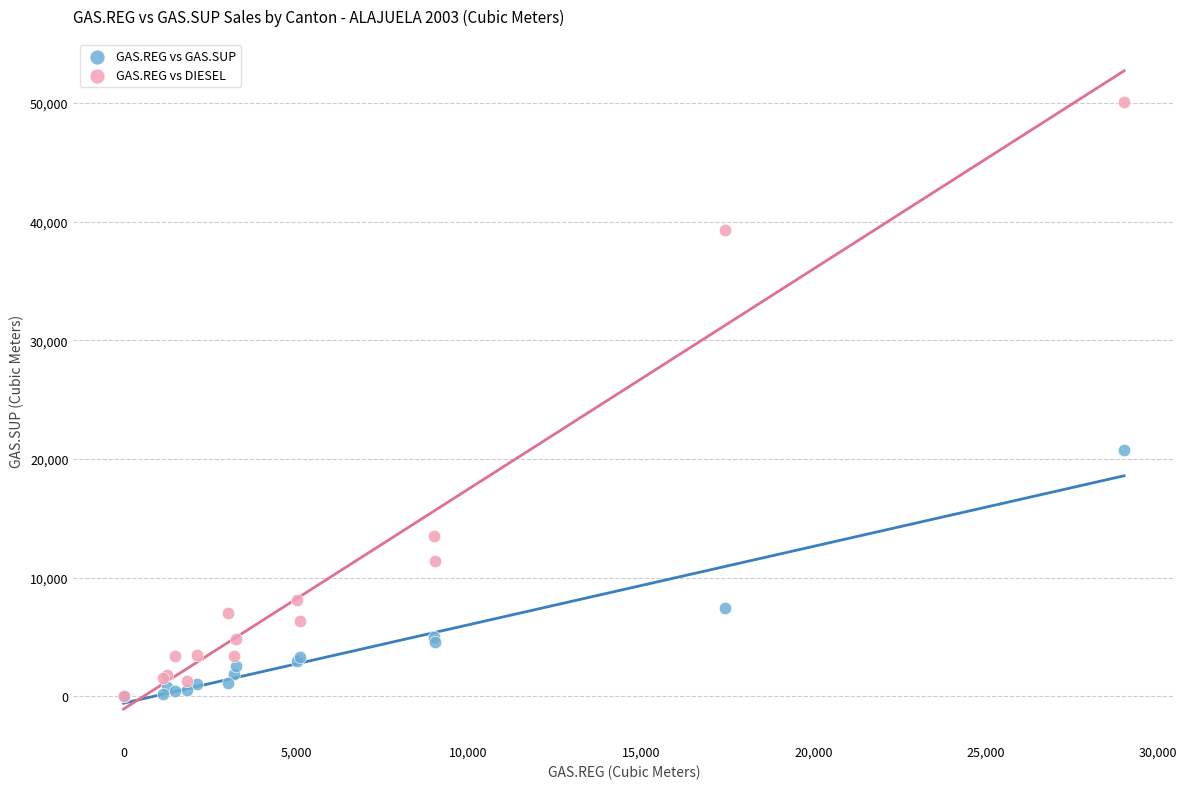

In the GAS.REG vs DIESEL series, what Y value is closest to 25032?

13508